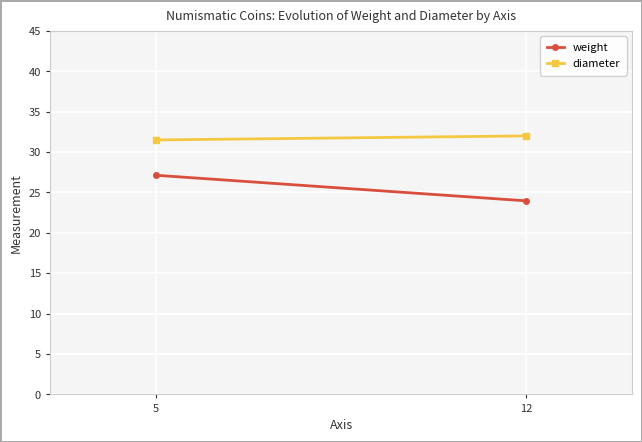

What is the sum of the diameter values at 12 and 5?

63.5